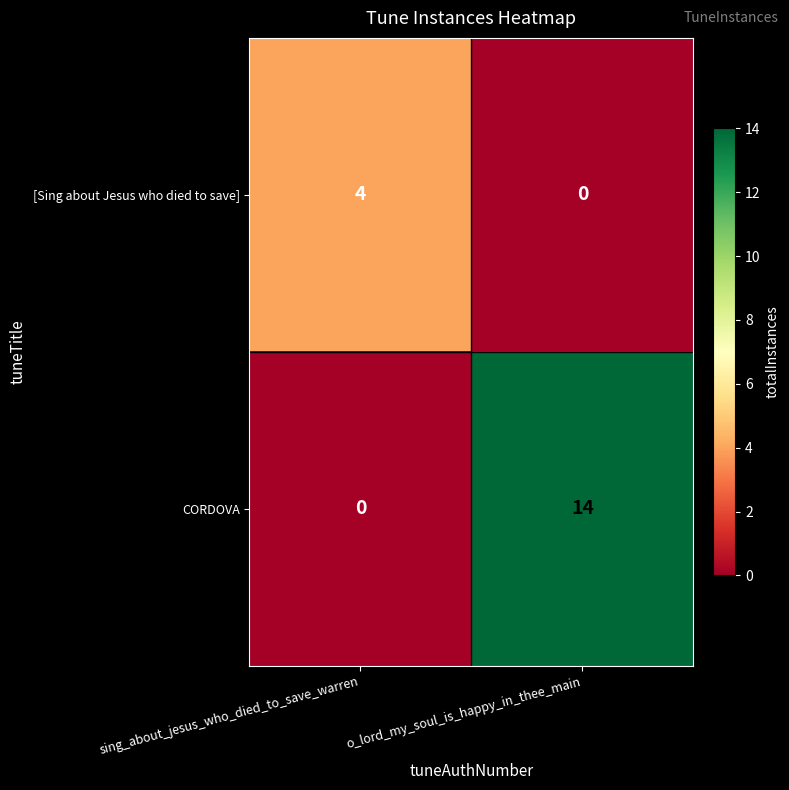

Which series has the largest range (max minus min)?

CORDOVA